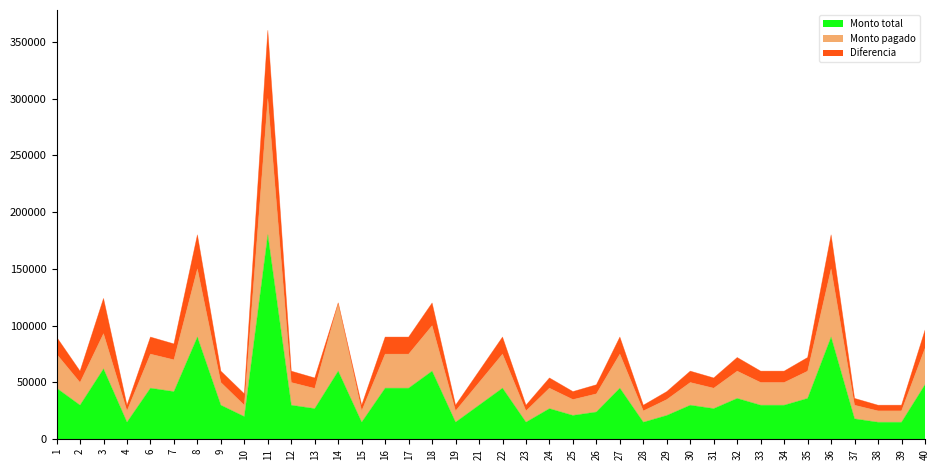

Read the Monto pagado value at 17, to the nearest 100.

75000